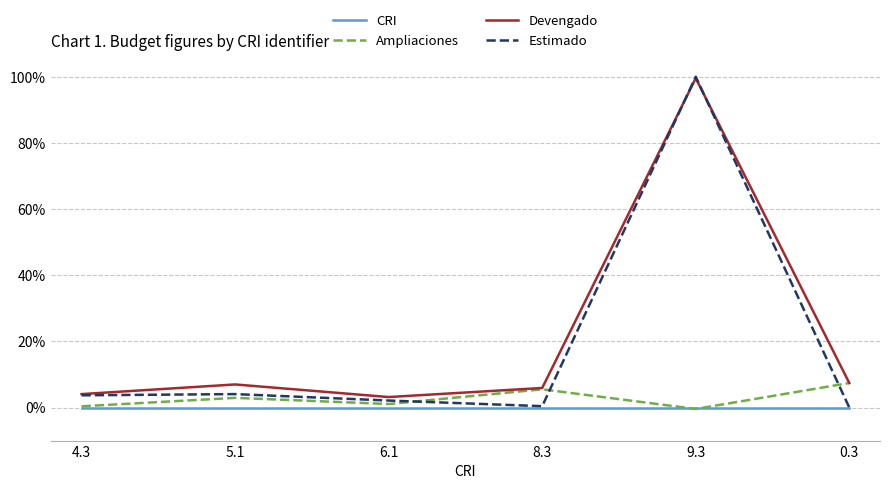

Is the value of Ampliaciones at 9.3 greater than the value of Devengado at 8.3?

No